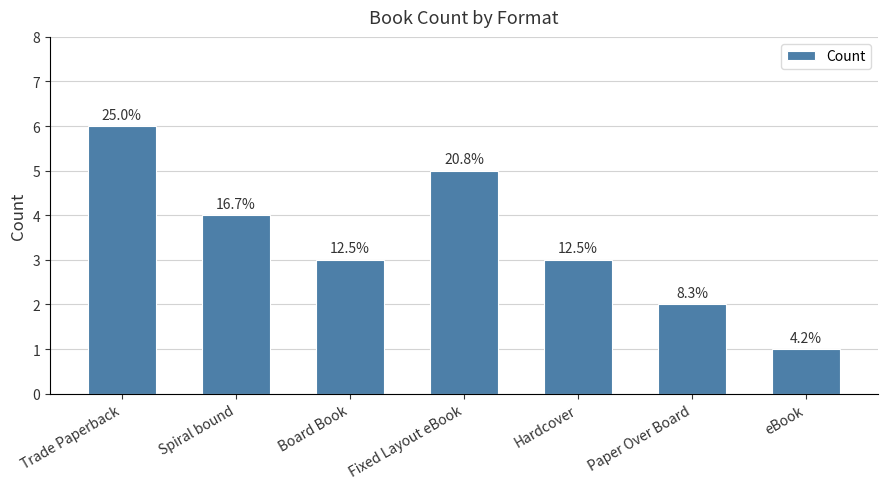

What position from the right is Fixed Layout eBook?

4